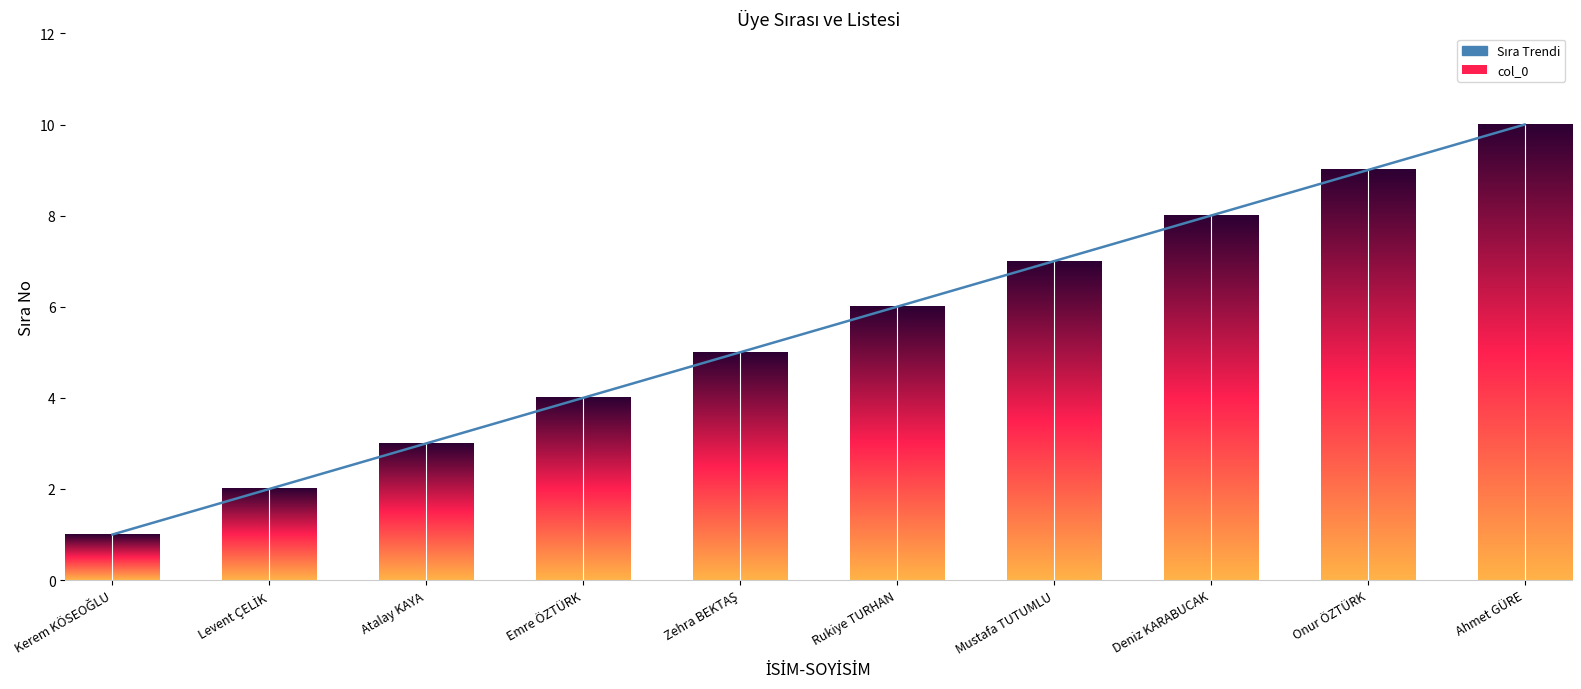

At which category does the chart reach its minimum across all series?

Kerem KÖSEOĞLU